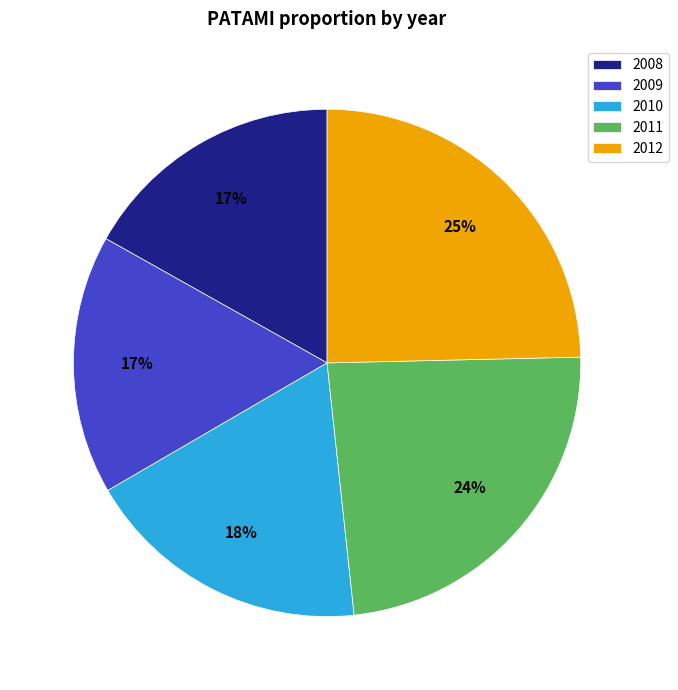

Is the sum of 2008 and 2011 greater than half?

No